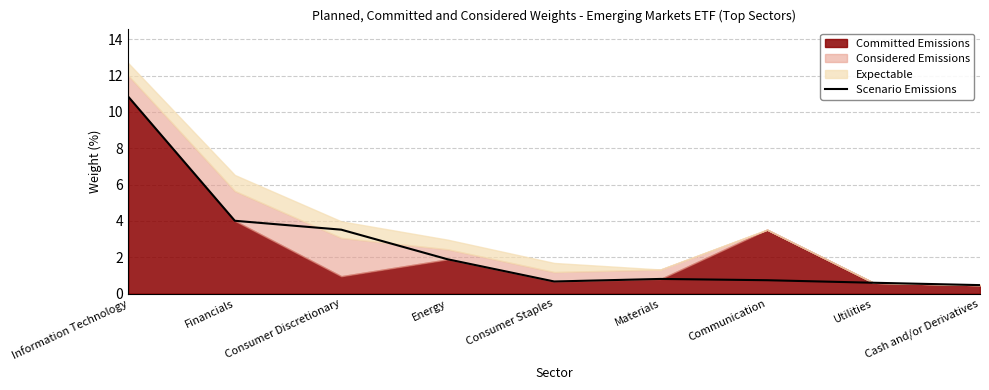

What is the label of the 9th point from the left?

Cash and/or Derivatives